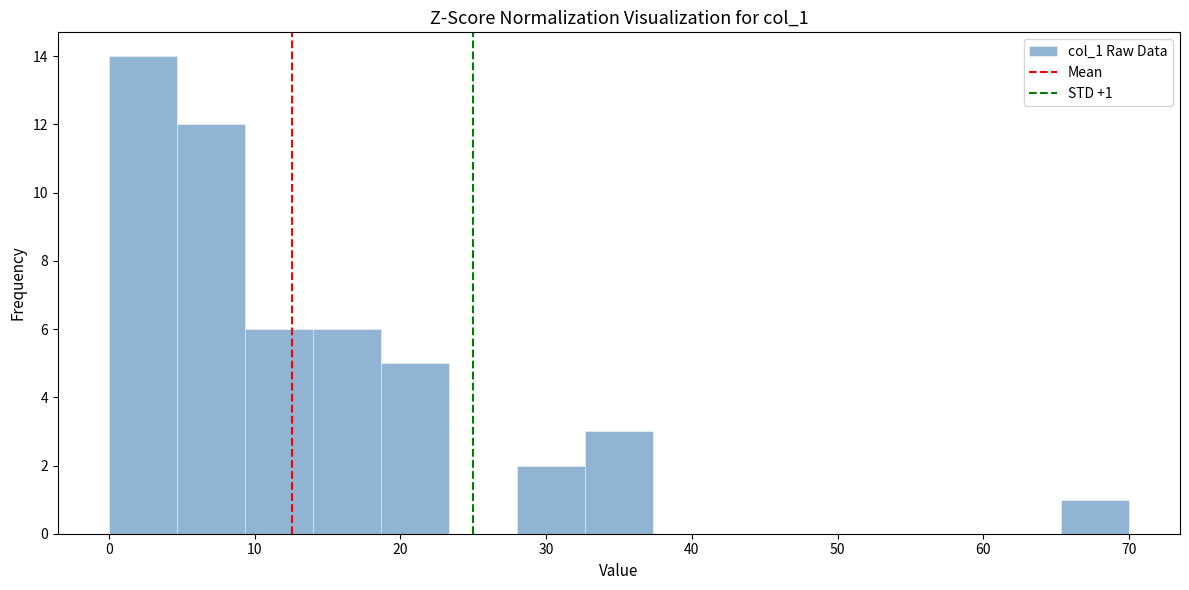

Which range on the x-axis has the tallest bar?

0 to 5